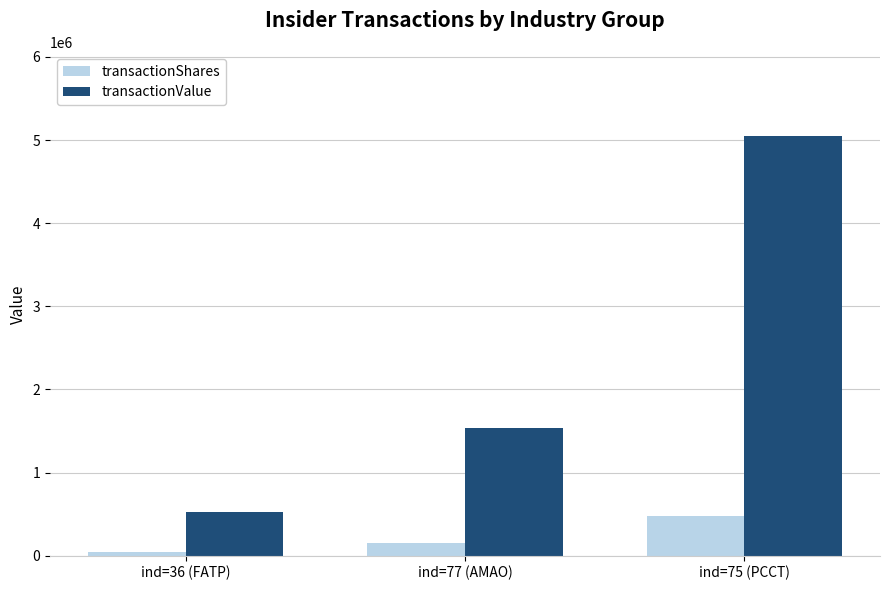

At how many categories does at least one series exceed 1572285?

1